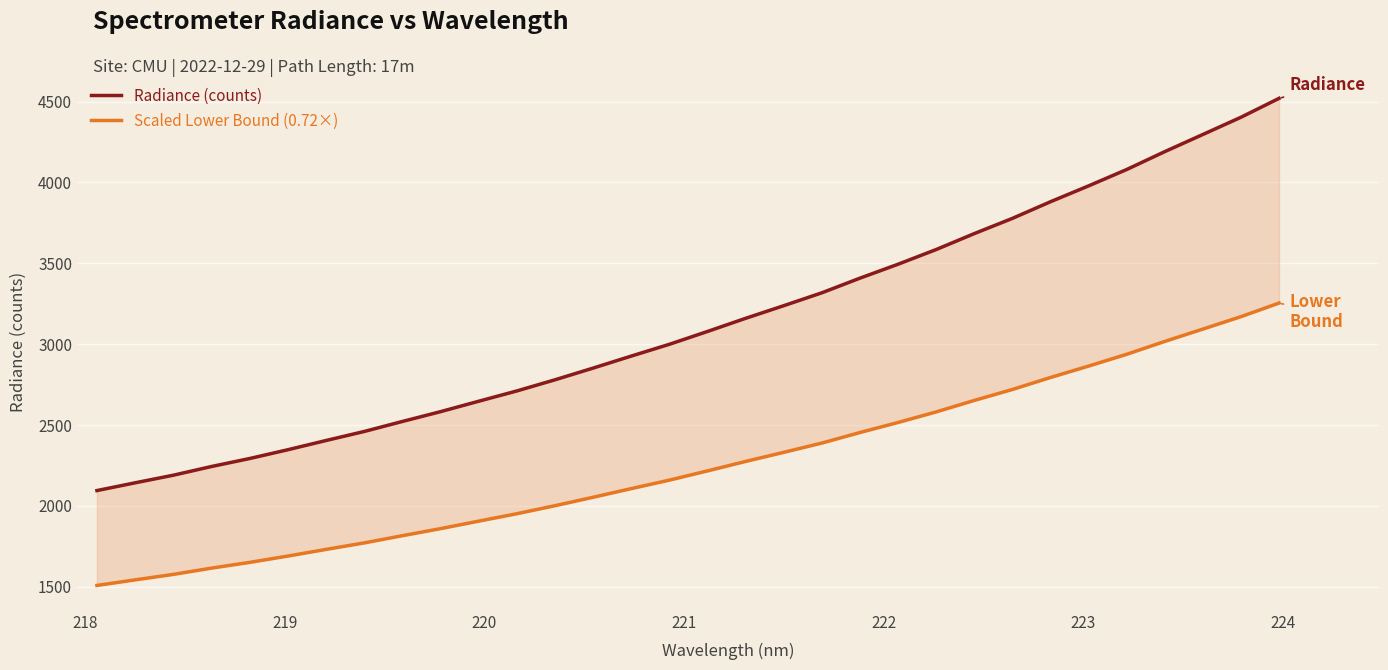

What is the sum of all Radiance (counts) values?

100287.7